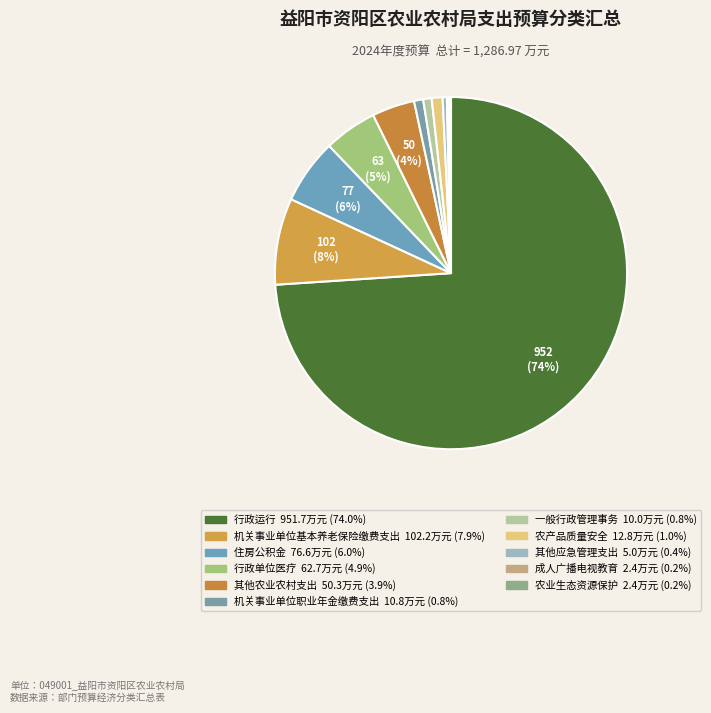

Is there a majority slice in this chart?

Yes